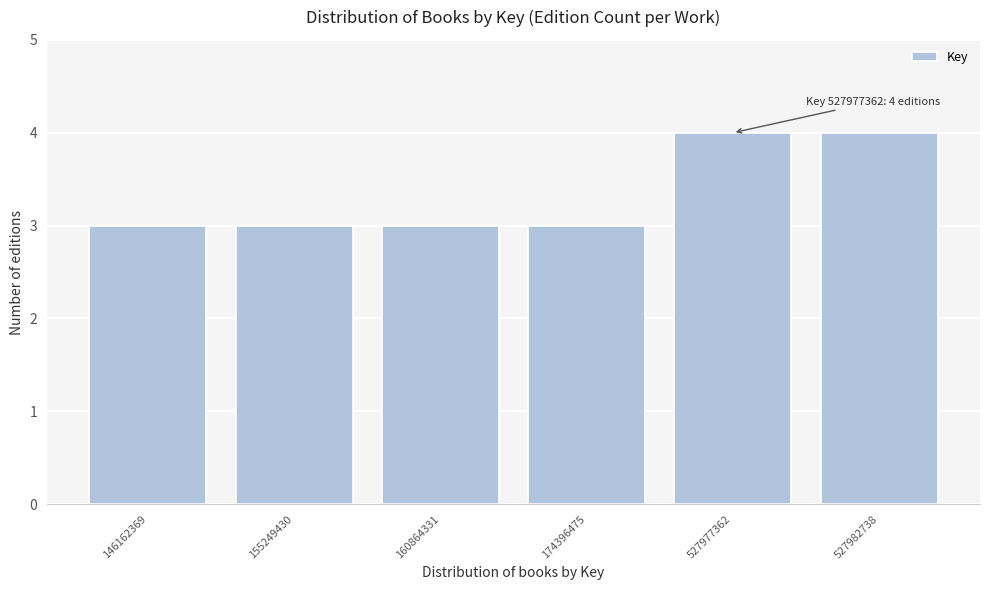

Reading left to right, list all the values displayed in this chart.

146162369=3	155249430=3	160864331=3	174396475=3	527977362=4	527982738=4